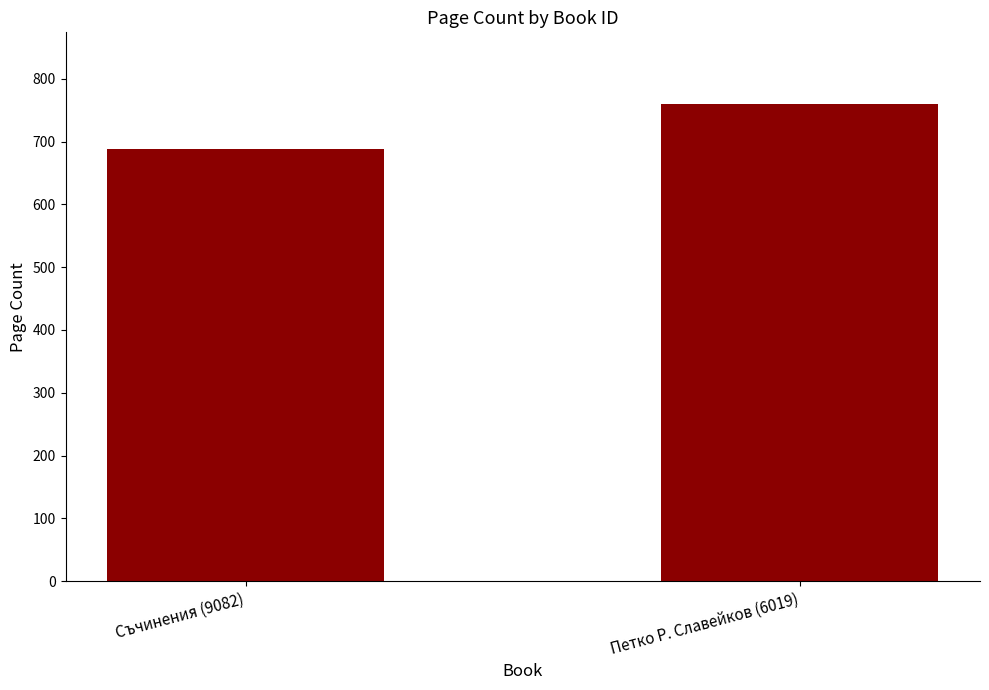

Rank the categories by value from highest to lowest.

Петко Р. Славейков (6019), Съчинения (9082)